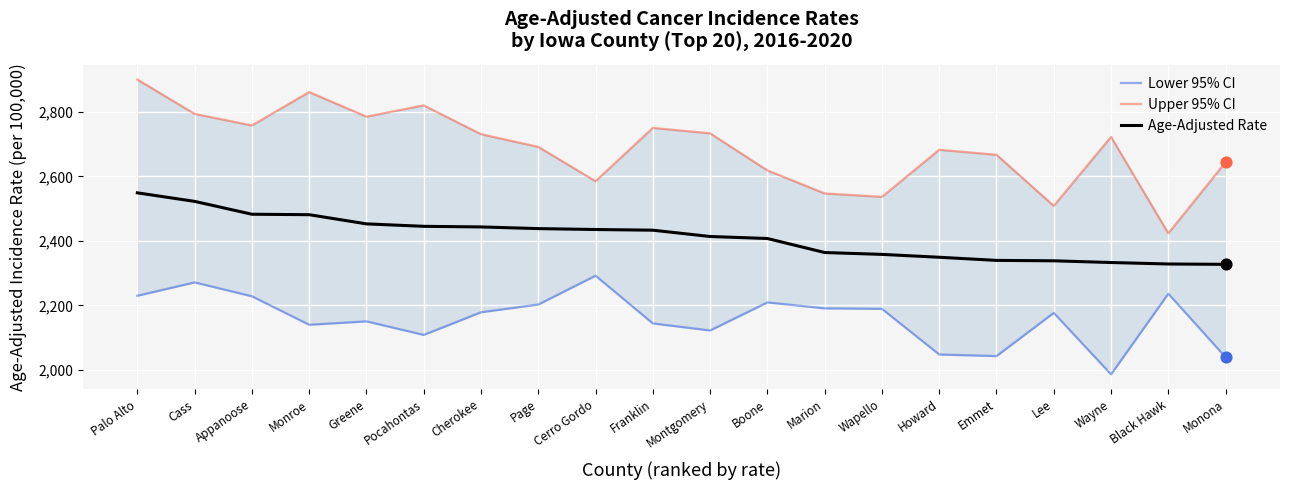

Which series has the widest spread of Y values?

Upper 95% CI